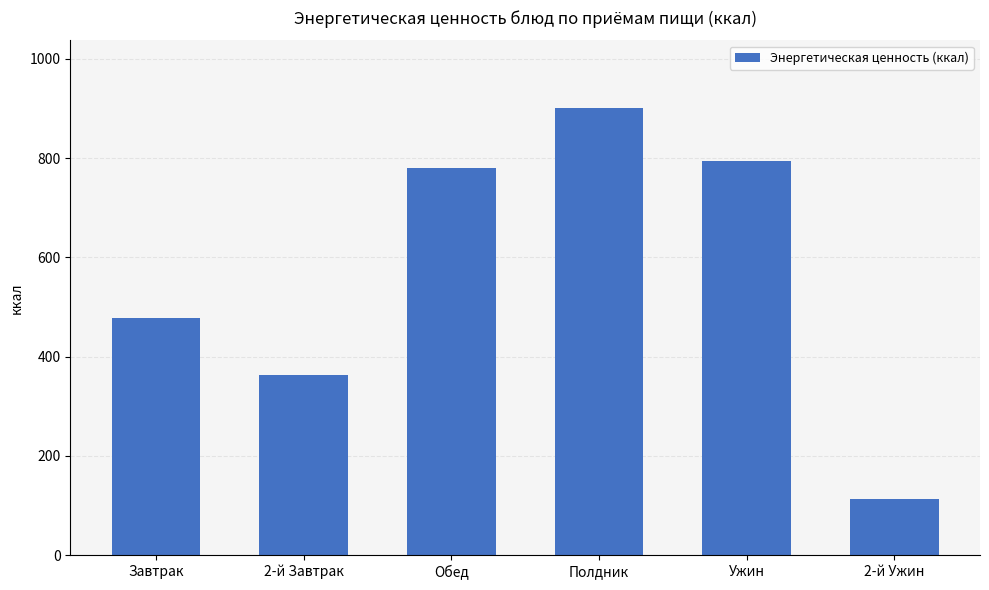

Reading left to right, transcribe all the data shown in this chart.

478.0	363.0	781.0	902.0	795.0	112.8